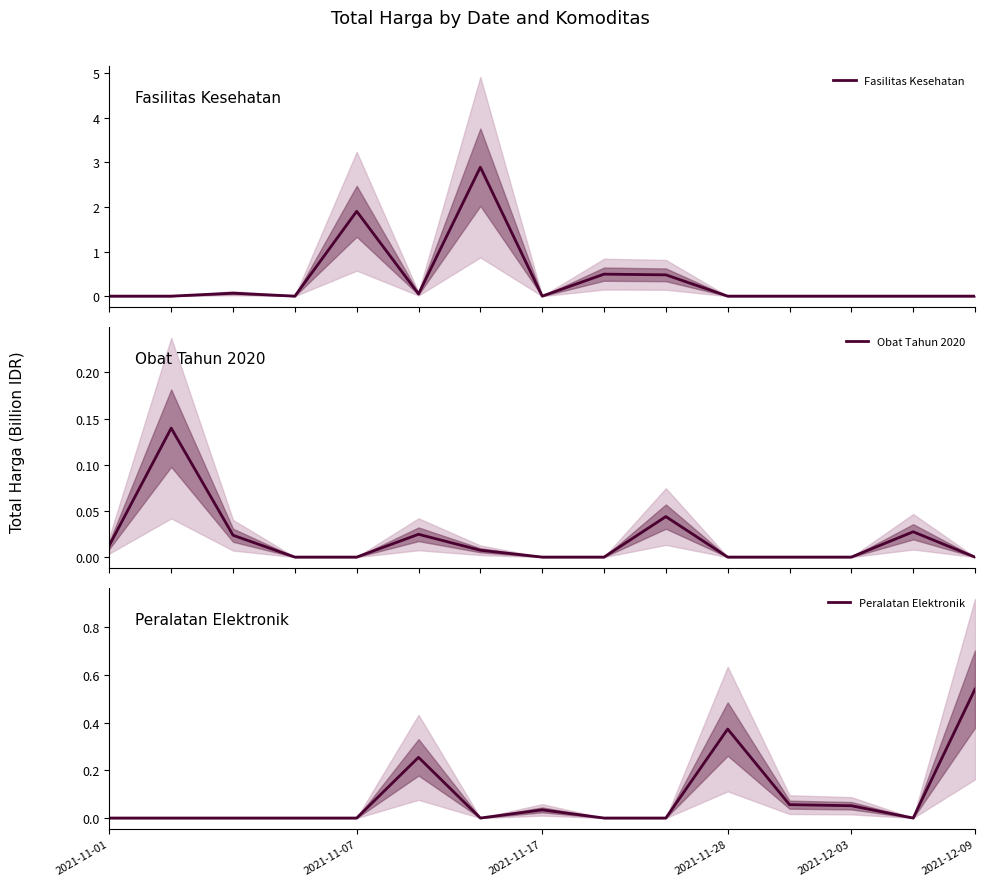

How many times do Peralatan Elektronik and Obat Tahun 2020 cross each other?

5